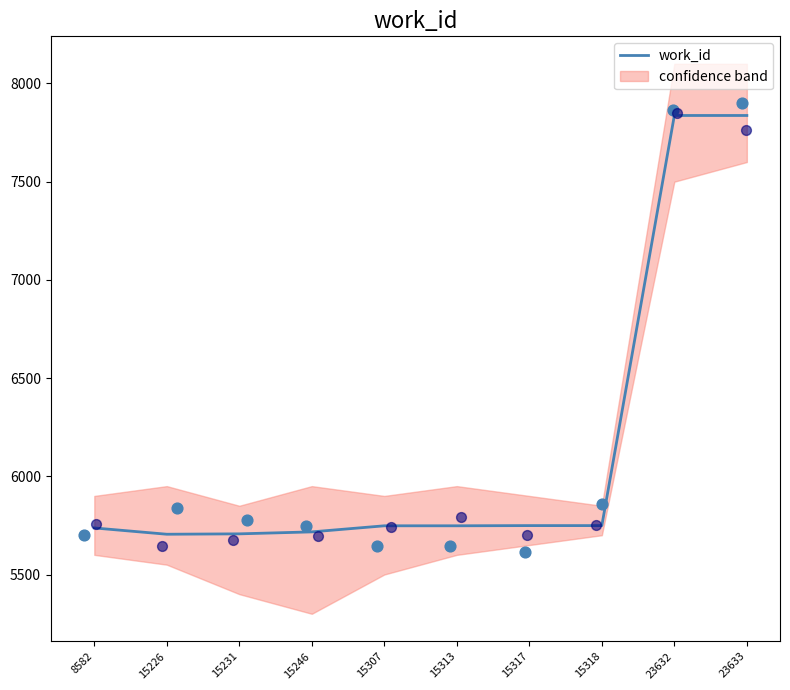

Approximately how many times larger is the value at 15313 compared to 8582?

1.0